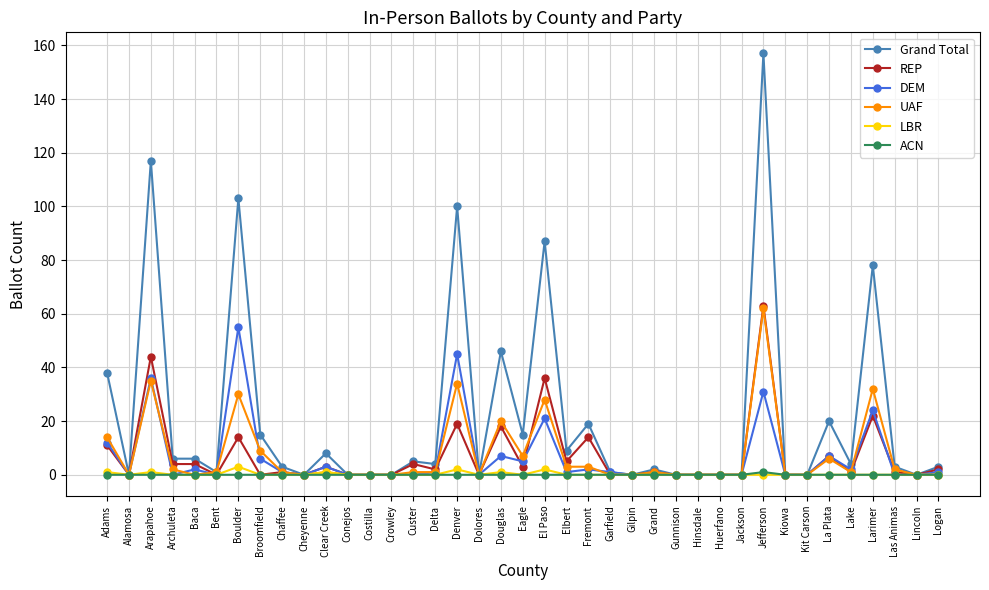

What is the greatest value displayed?

157